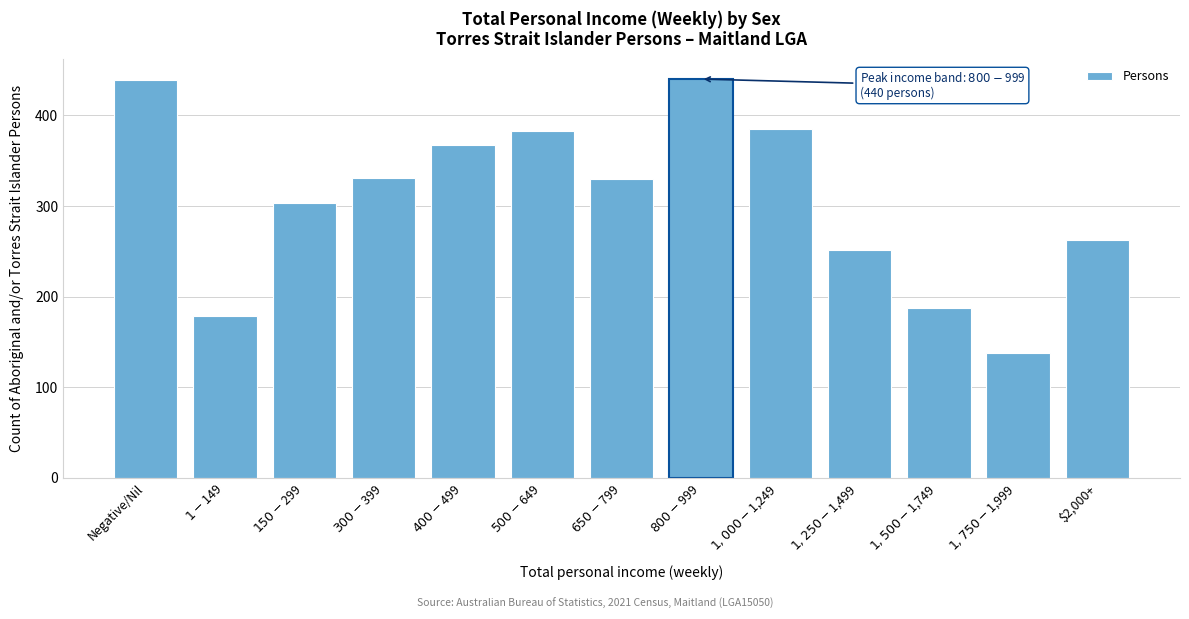

Is it true that the value at $2,000+ is 262?

True